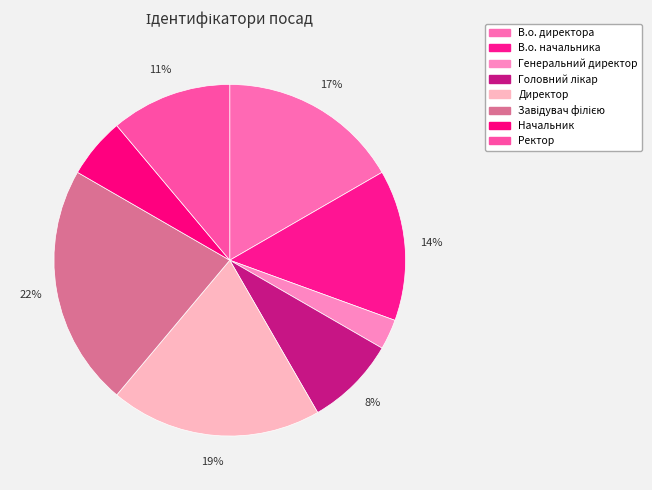

Rank the categories by value from lowest to highest.

Генеральний директор, Начальник, Головний лікар, Ректор, В.о. начальника, В.о. директора, Директор, Завідувач філією